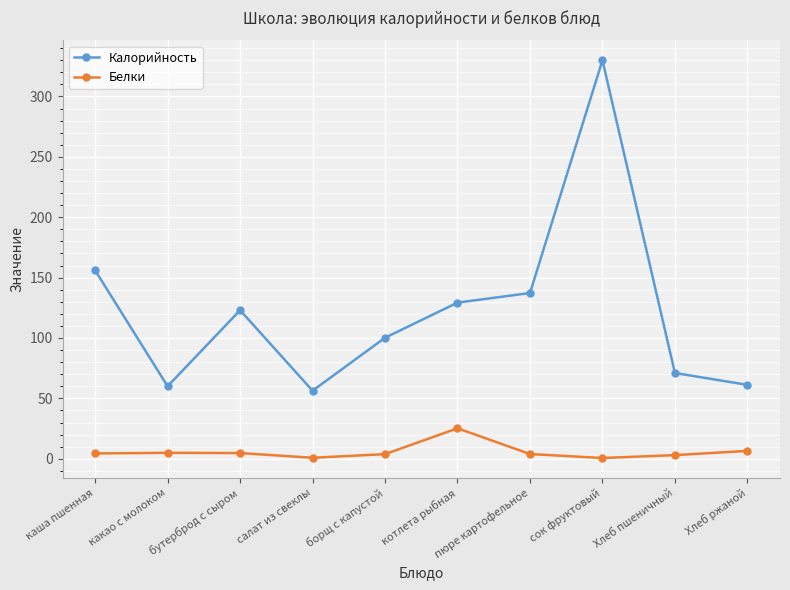

In Калорийность, how many points are lower than both neighbors (excluding endpoints)?

2